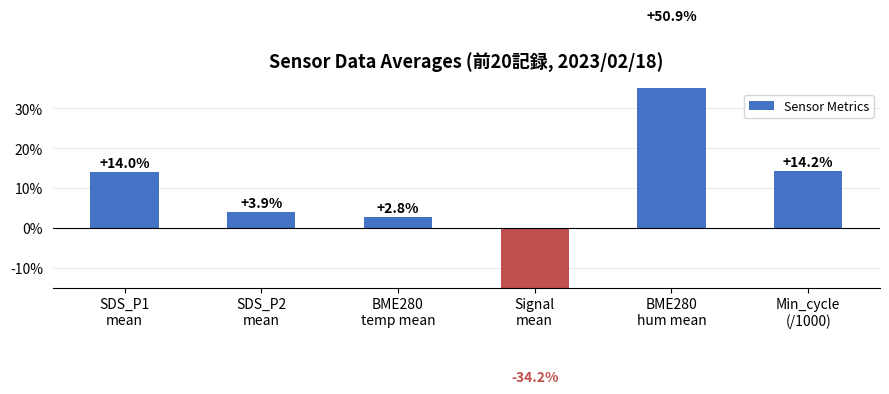

What is the difference between the values at BME280
hum mean and SDS_P1
mean?

36.9